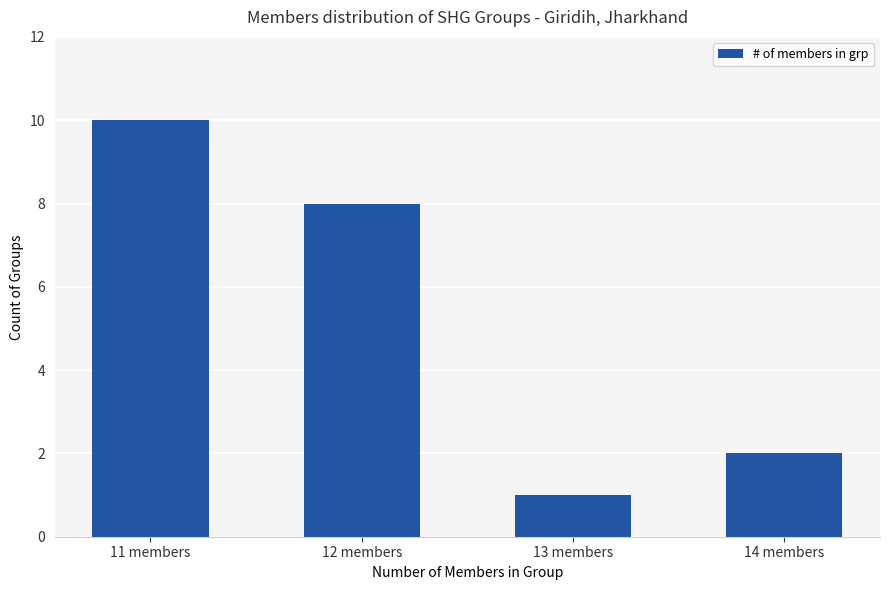

Reading left to right, transcribe all the data shown in this chart.

11 members=10	12 members=8	13 members=1	14 members=2